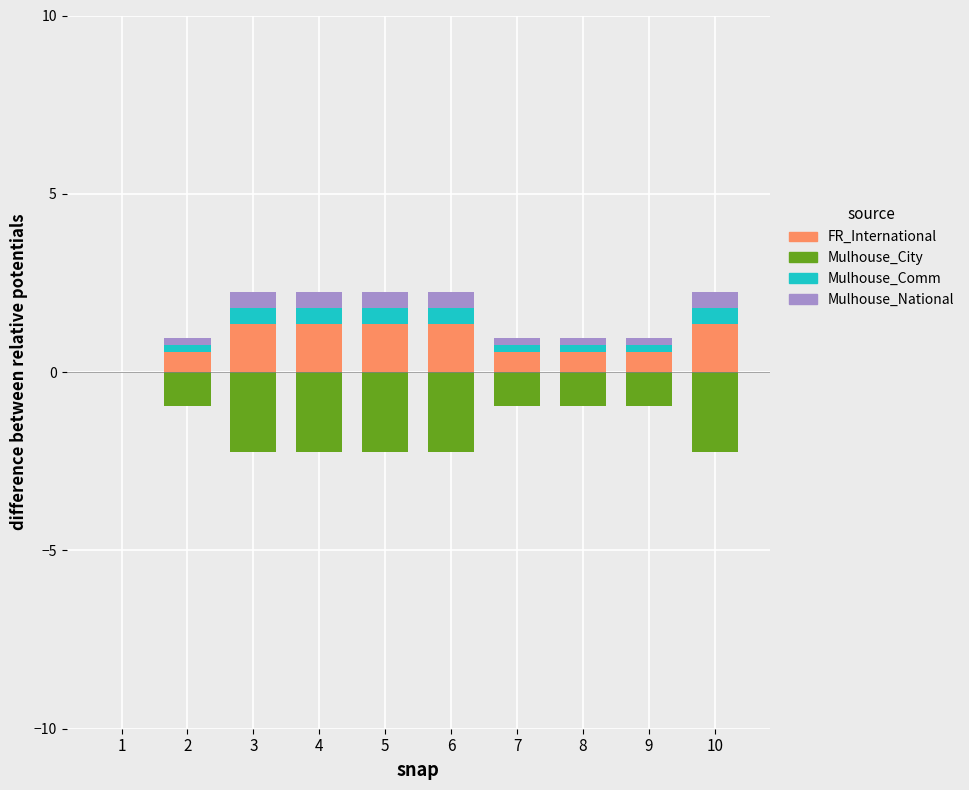

Count the number of data series in this chart.

4